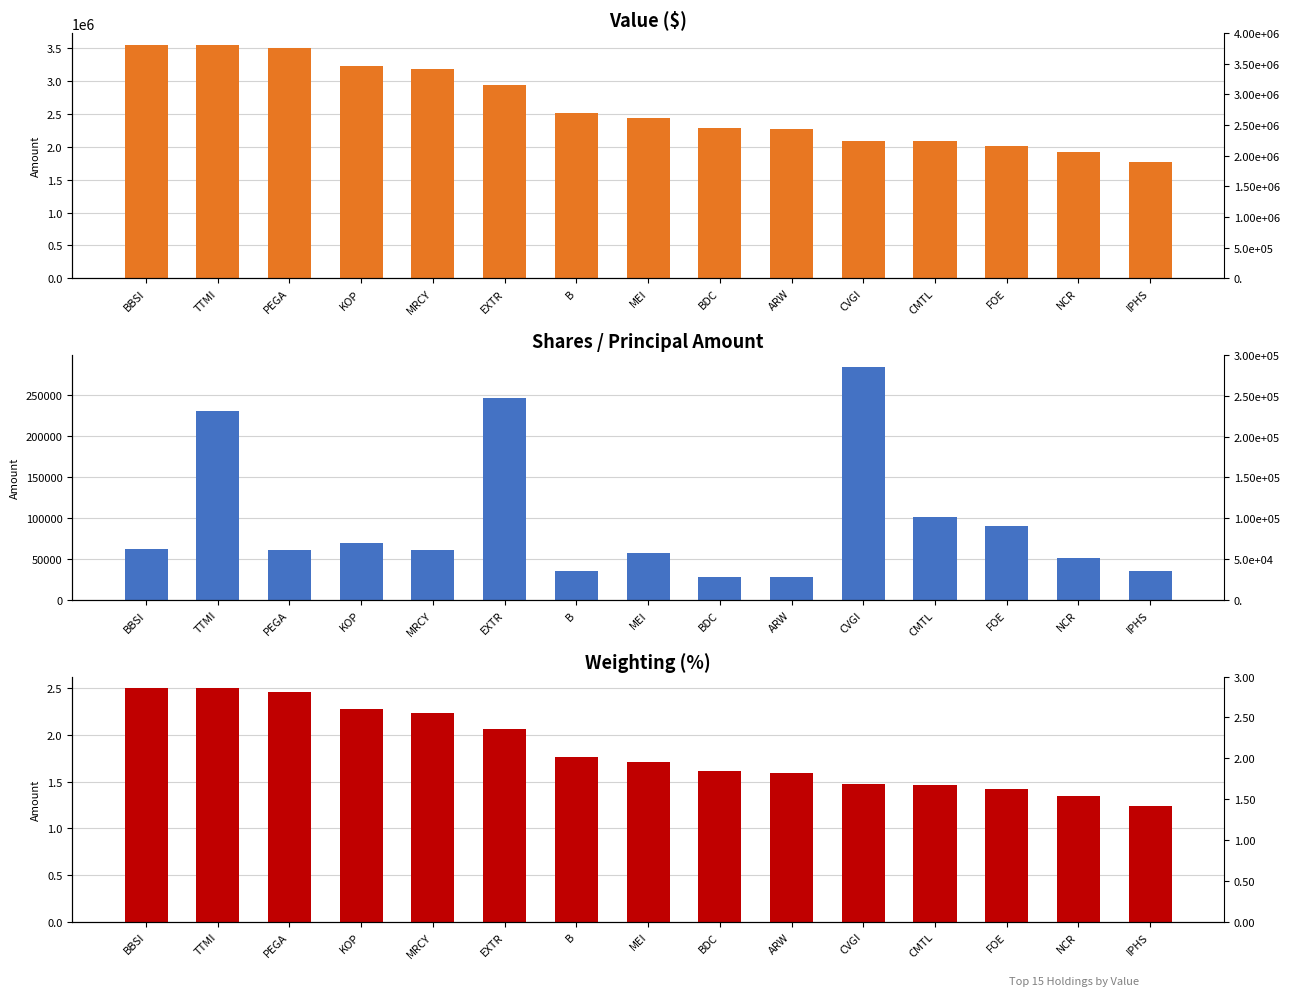

Does the chart contain stacked bars?

No